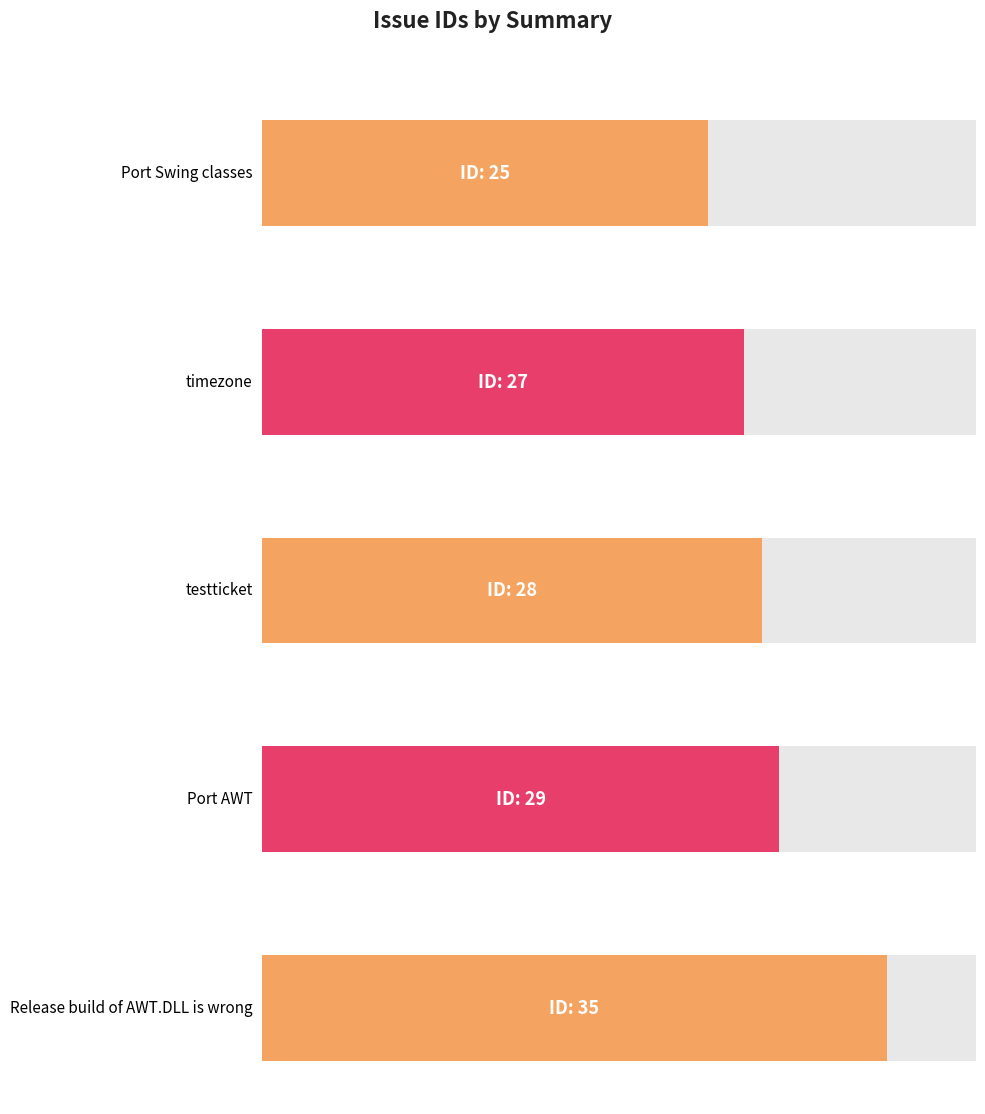

Where does the data first go above 28?

Port AWT